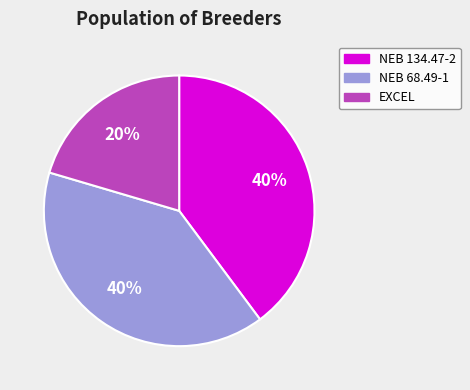

How many slices are in this pie chart?

3